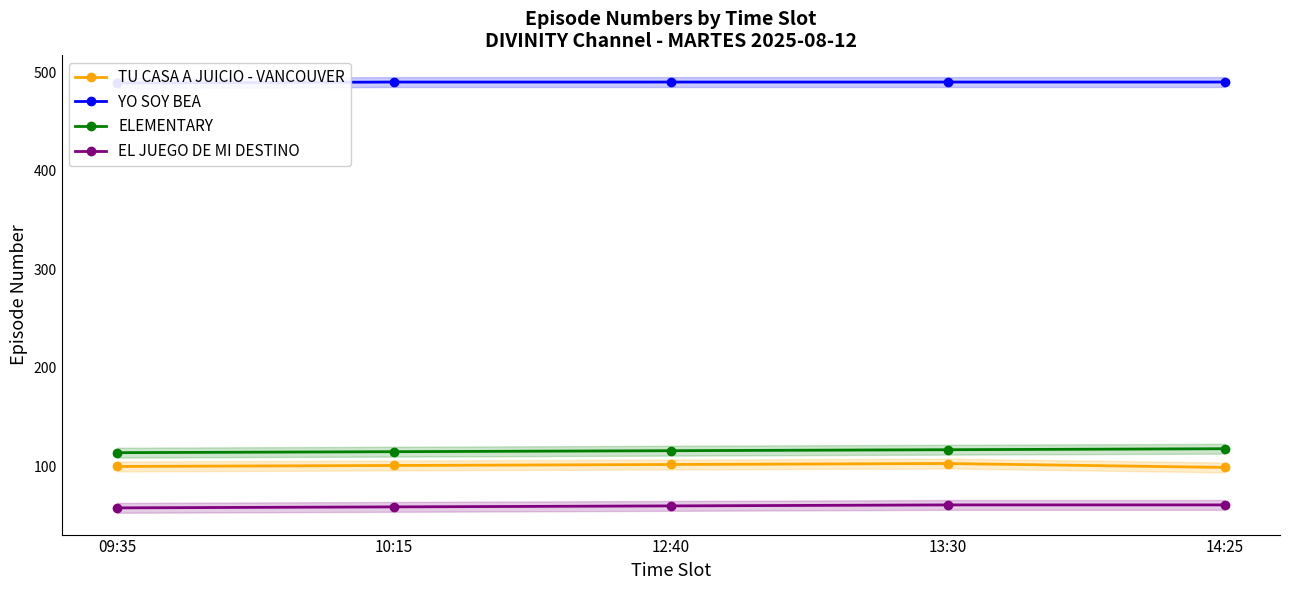

Count the number of categories in the chart.

5